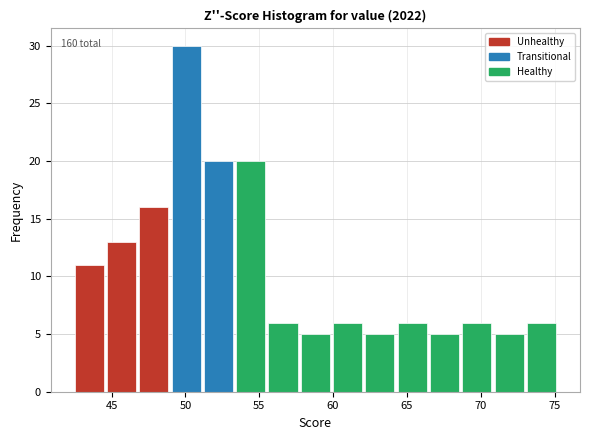

Over which range of the x-axis is the bar tallest?

49.0 to 51.0